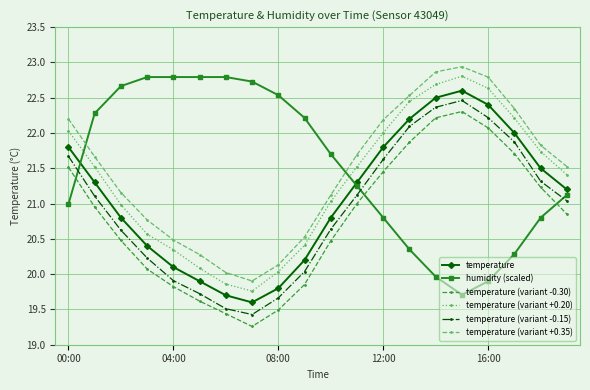

How many intersections are there between temperature (variant -0.15) and humidity (scaled)?

3